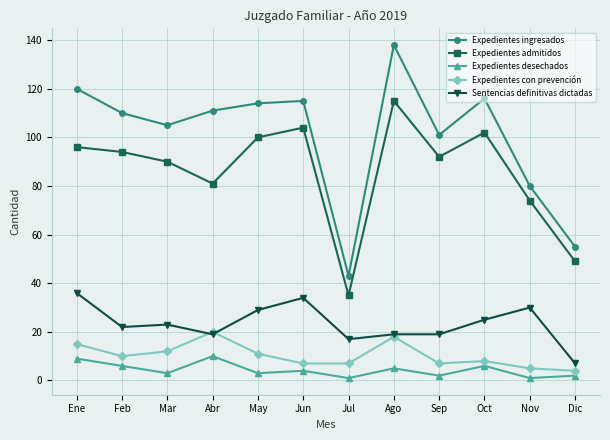

In Expedientes admitidos, how many points are higher than both neighbors (excluding endpoints)?

3